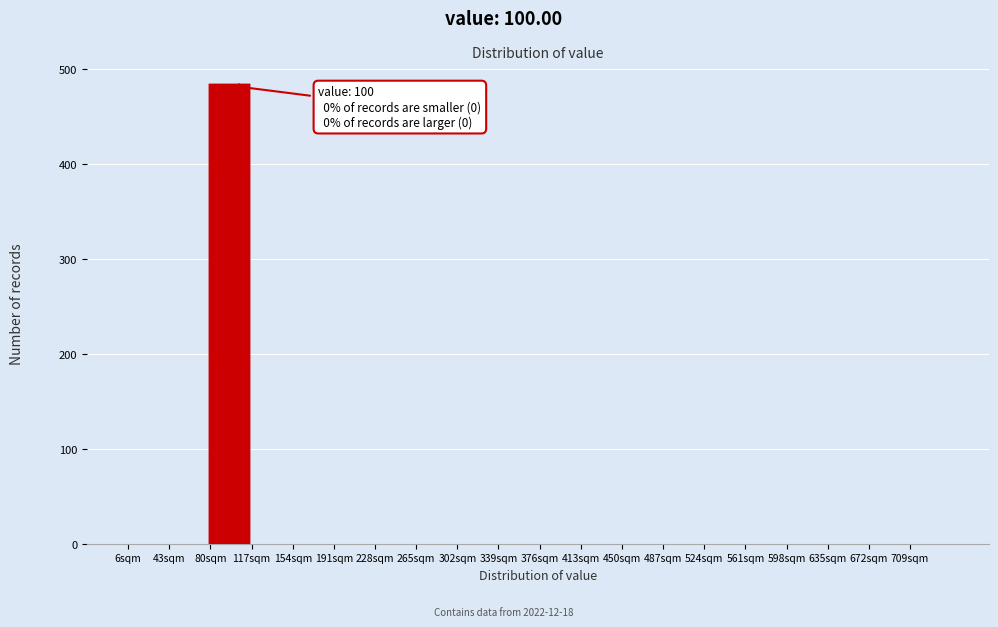

Which range on the x-axis has the tallest bar?

80 to 117